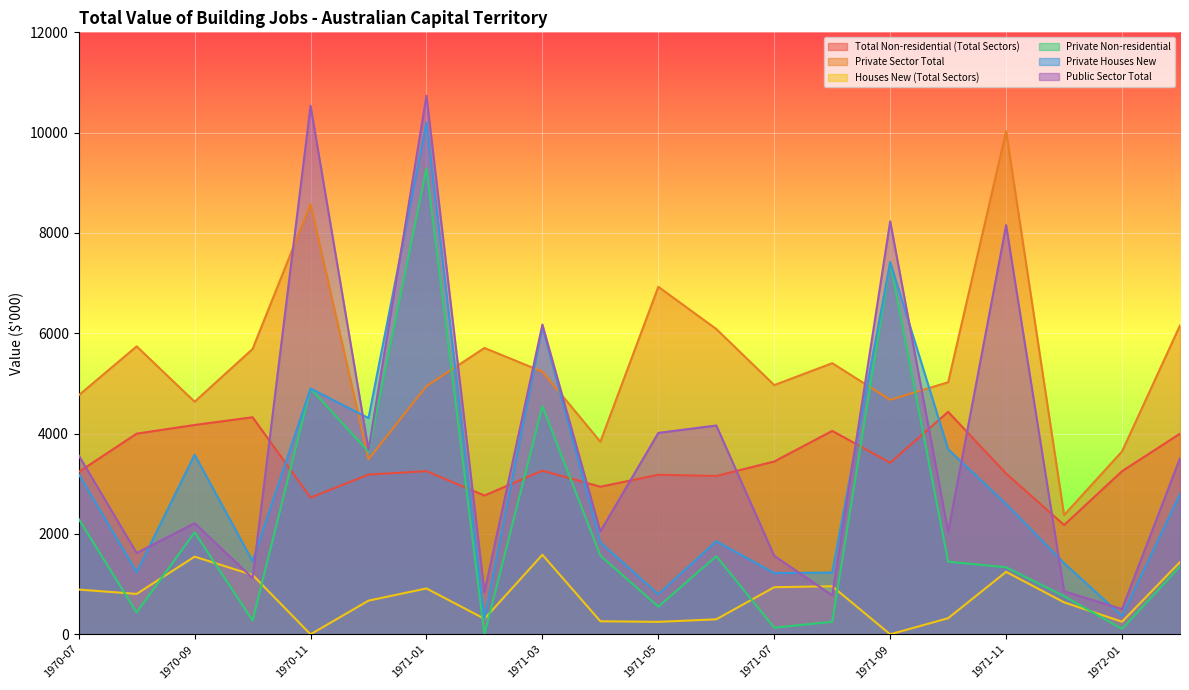

The Private Houses New series shows 1830 at 1971-04. True or false?

True